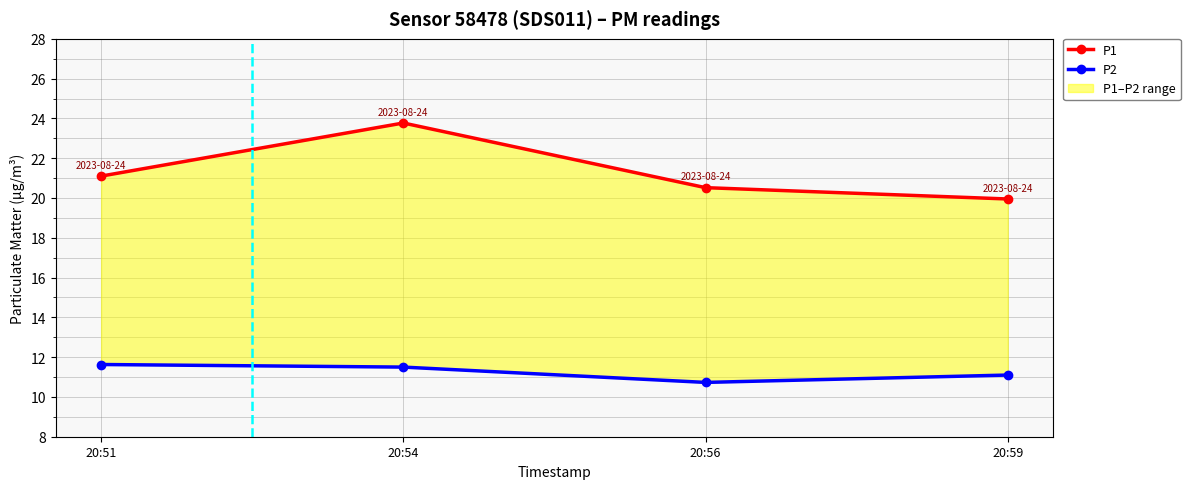

List the series in order of their peak value, lowest first.

P2, P1